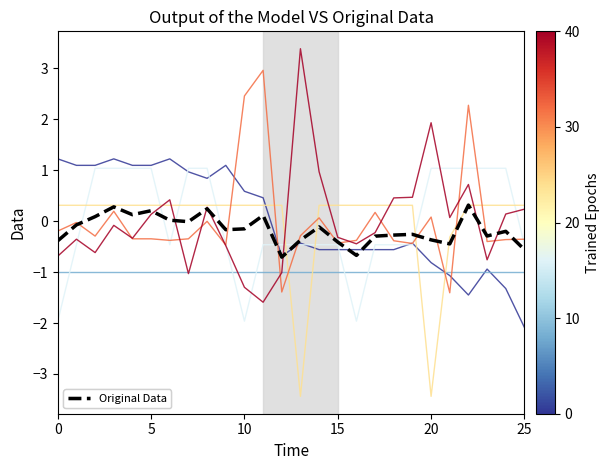

What is the minimum value shown in the chart?

-3.4